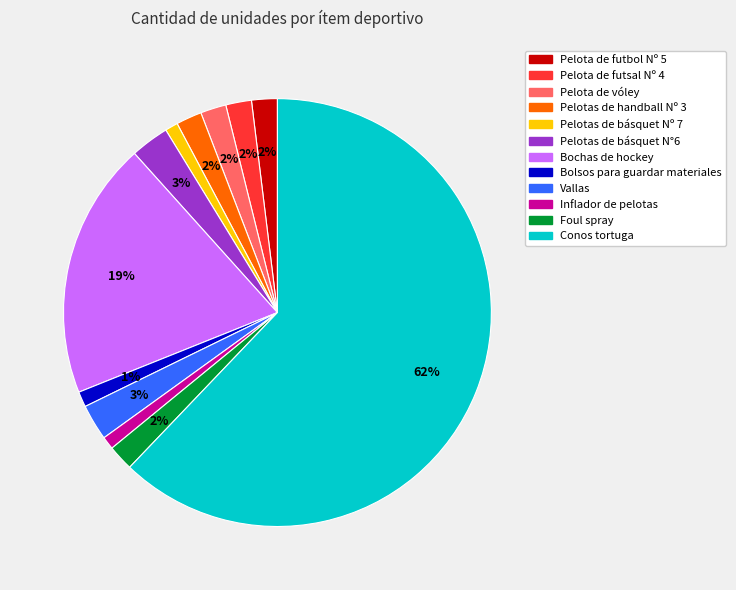

To the nearest percent, what is the difference between the largest and smallest slice percentages?

61%